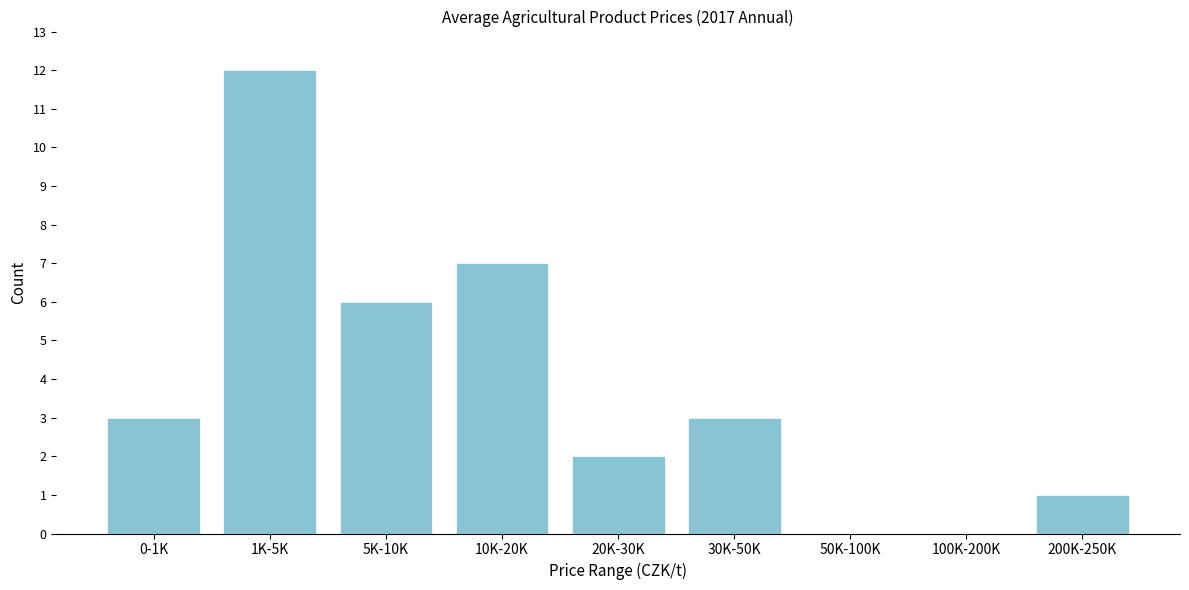

Reading left to right, extract all data points from this chart.

0-1K=3	1K-5K=12	5K-10K=6	10K-20K=7	20K-30K=2	30K-50K=3	50K-100K=0	100K-200K=0	200K-250K=1